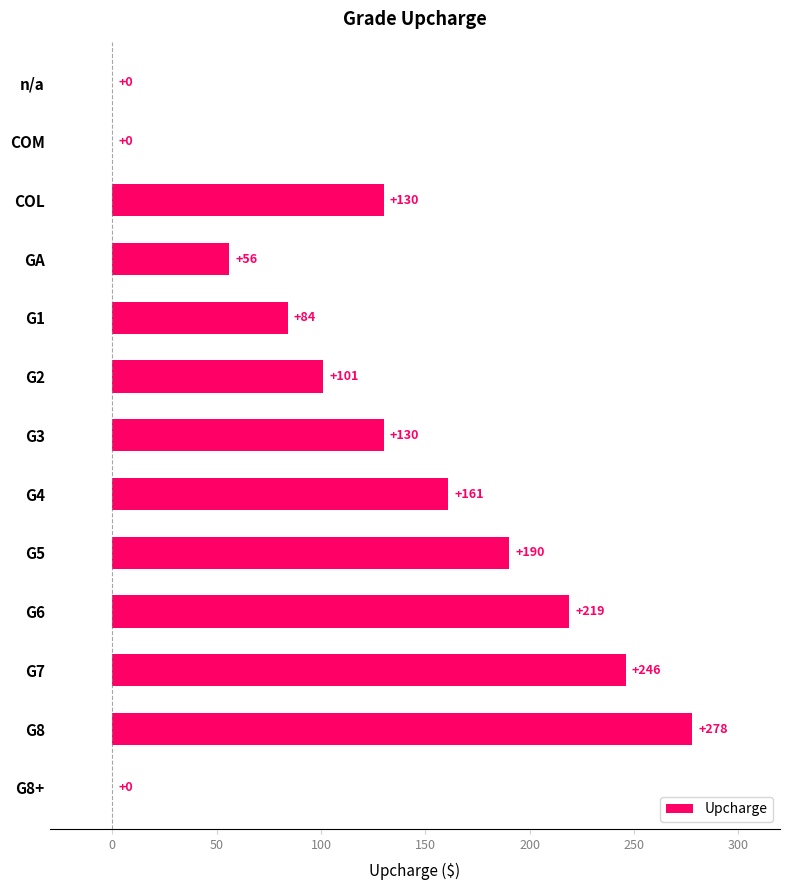

What value does the data have at G4?

161